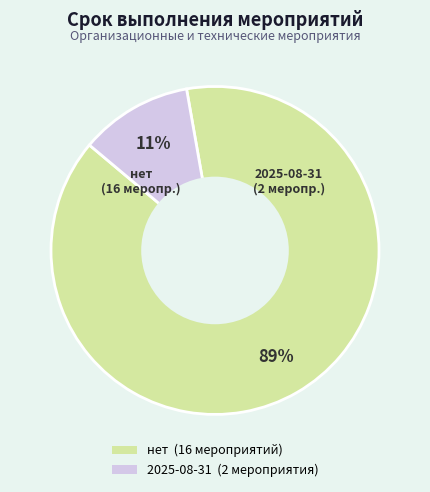

Rank the categories by value from lowest to highest.

2025-08-31, нет